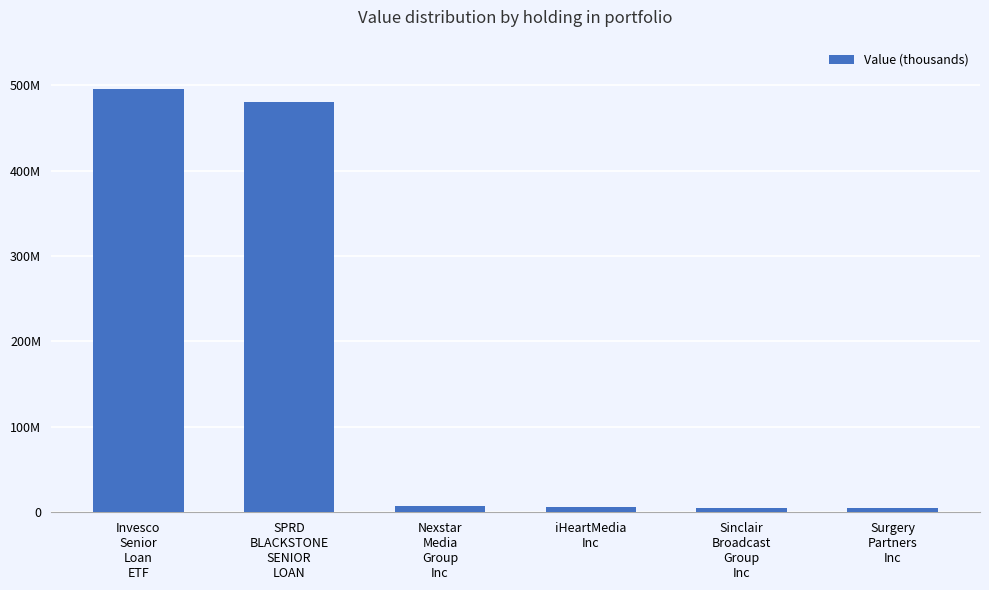

What is the maximum value shown in the chart?

49575000